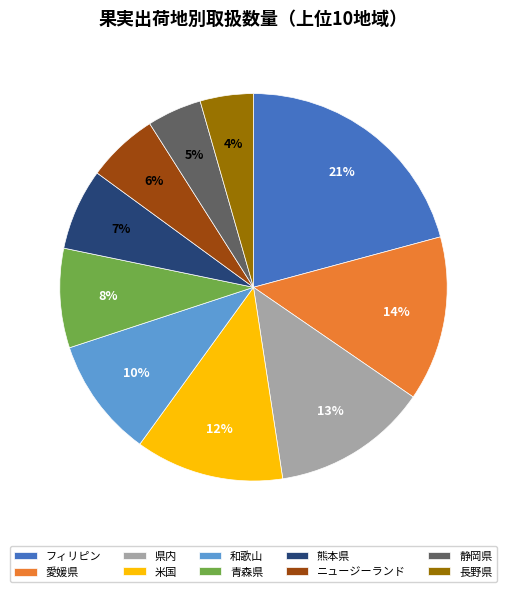

What percentage is the 県内 slice, to the nearest percent?

13%